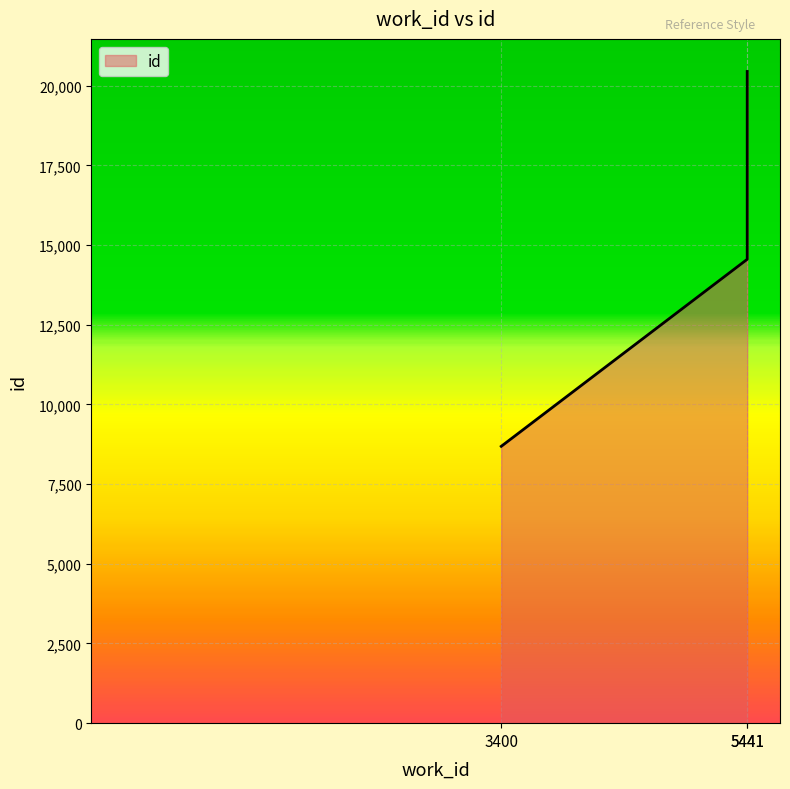

Which label corresponds to the largest value in the chart?

5441